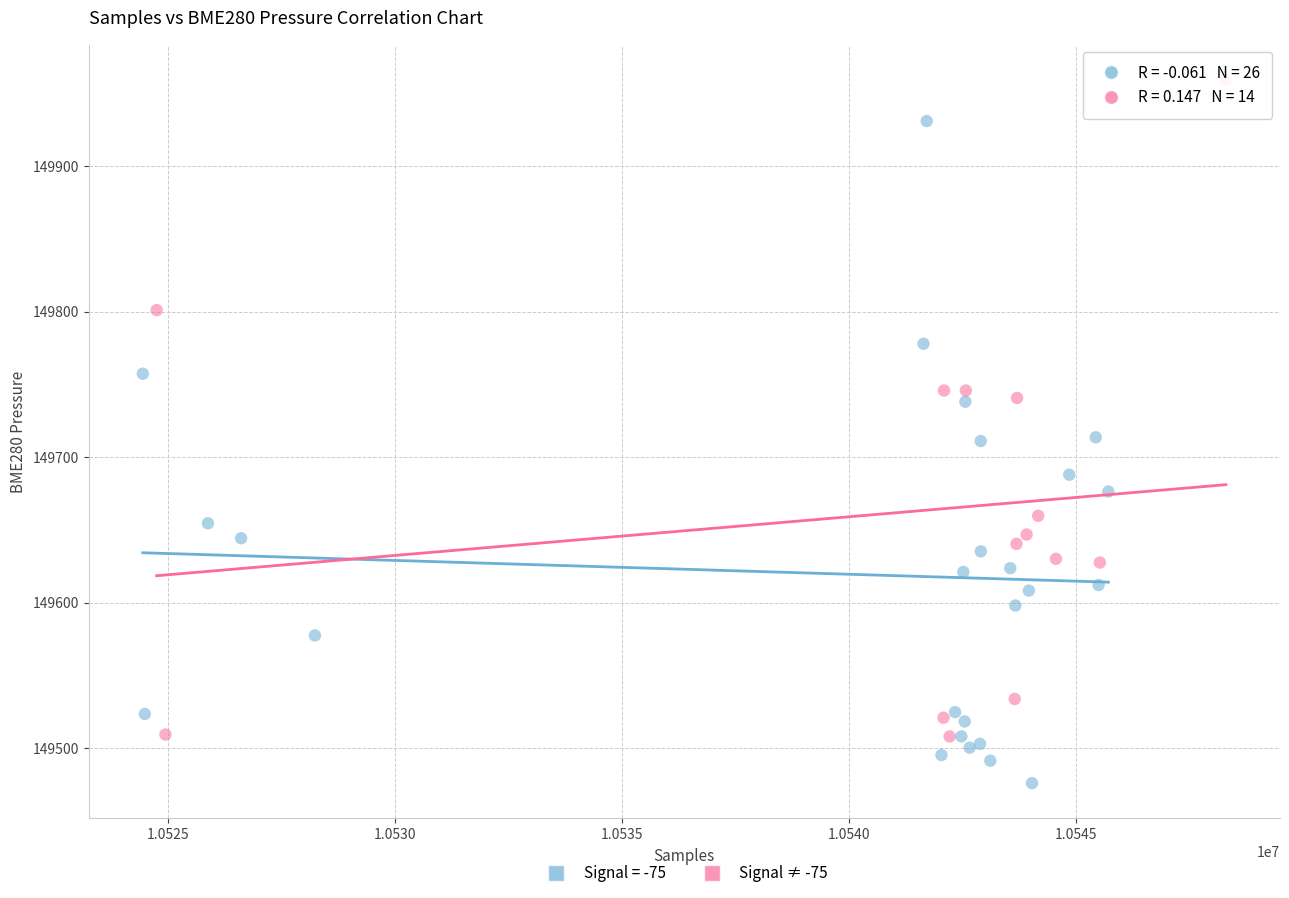

Which series reaches the maximum Y coordinate?

Signal ≠ -75